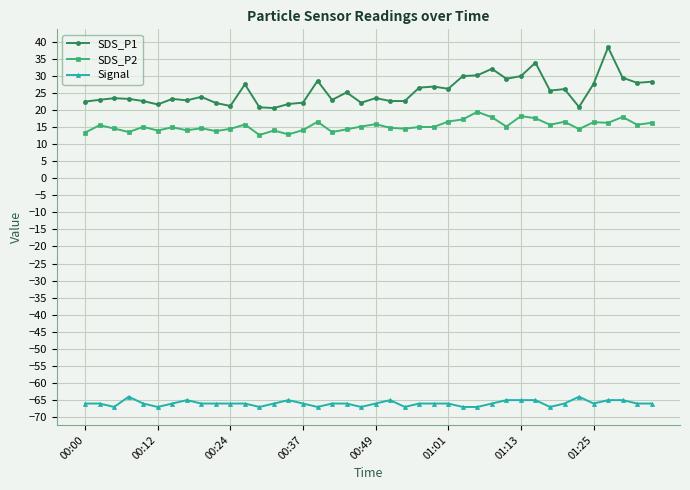

Which series has the largest total across all categories?

SDS_P1